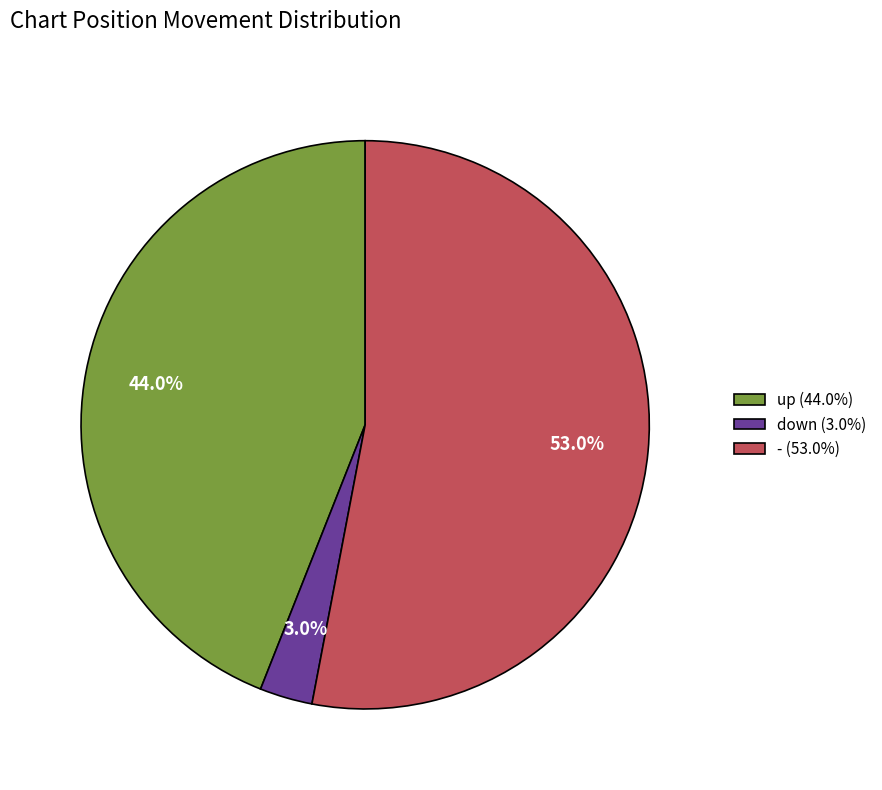

What is the ratio of the value at up to the value at -?

0.8